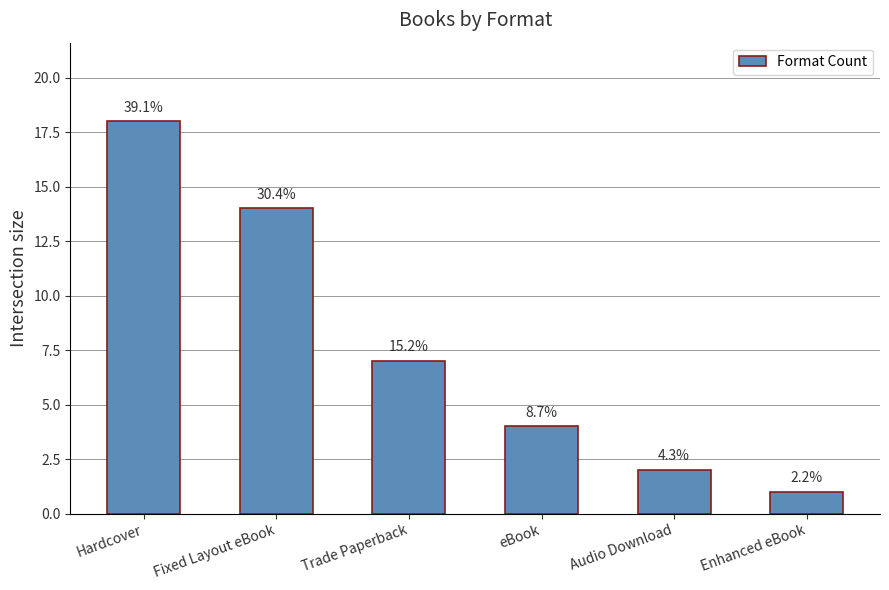

Are the bars horizontal?

No